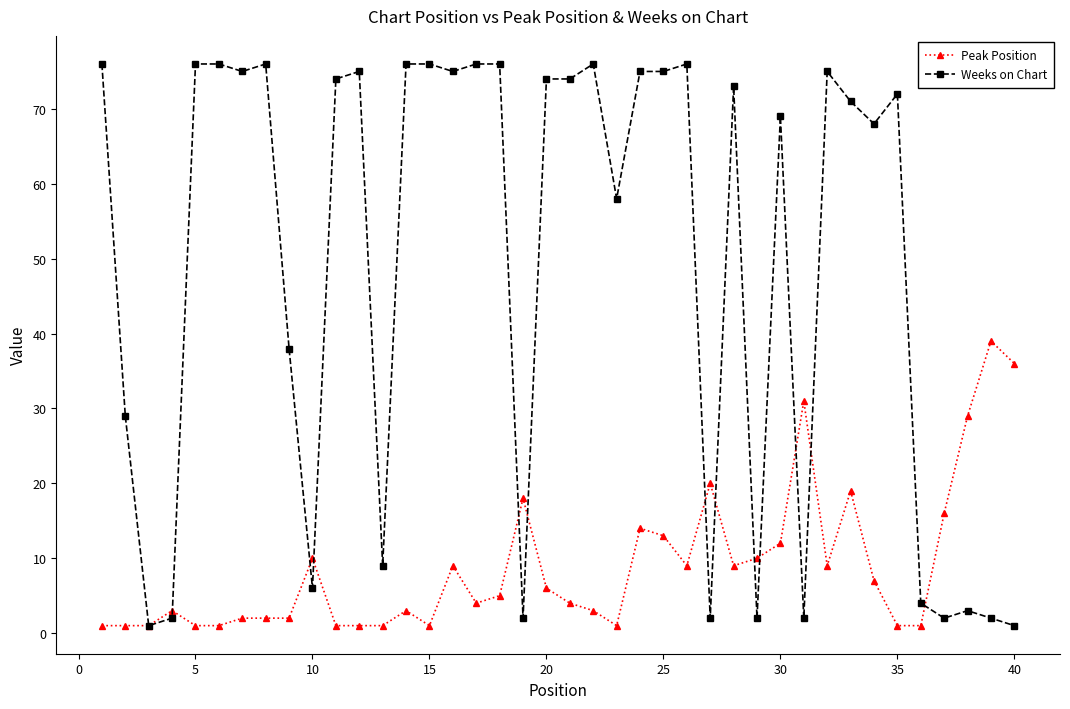

List the series in order of their peak value, lowest first.

Peak Position, Weeks on Chart